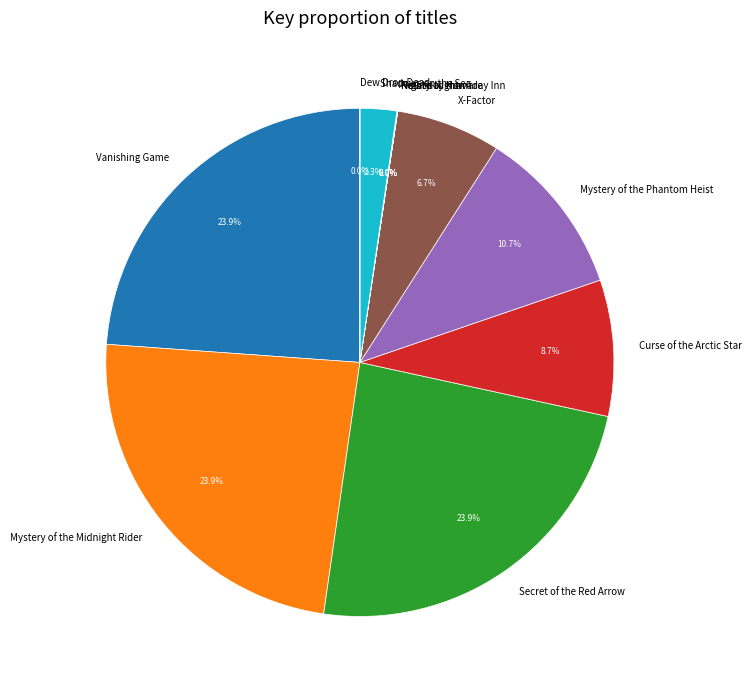

What is the ratio of the value at Secret of the Red Arrow to the value at X-Factor?

3.6